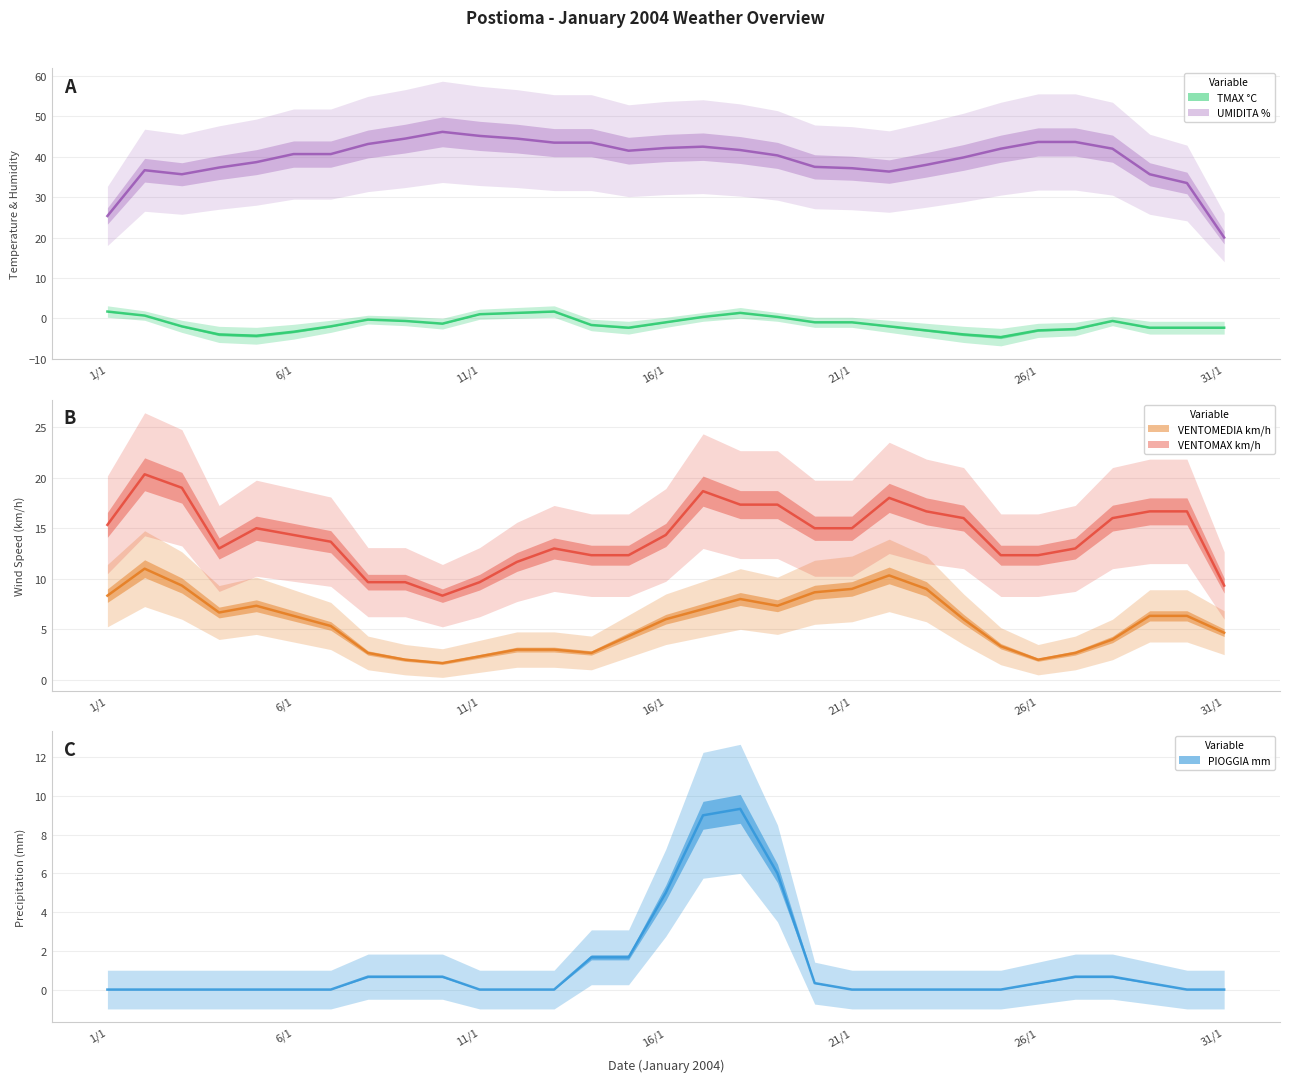

What position from the right is 22/1?

10